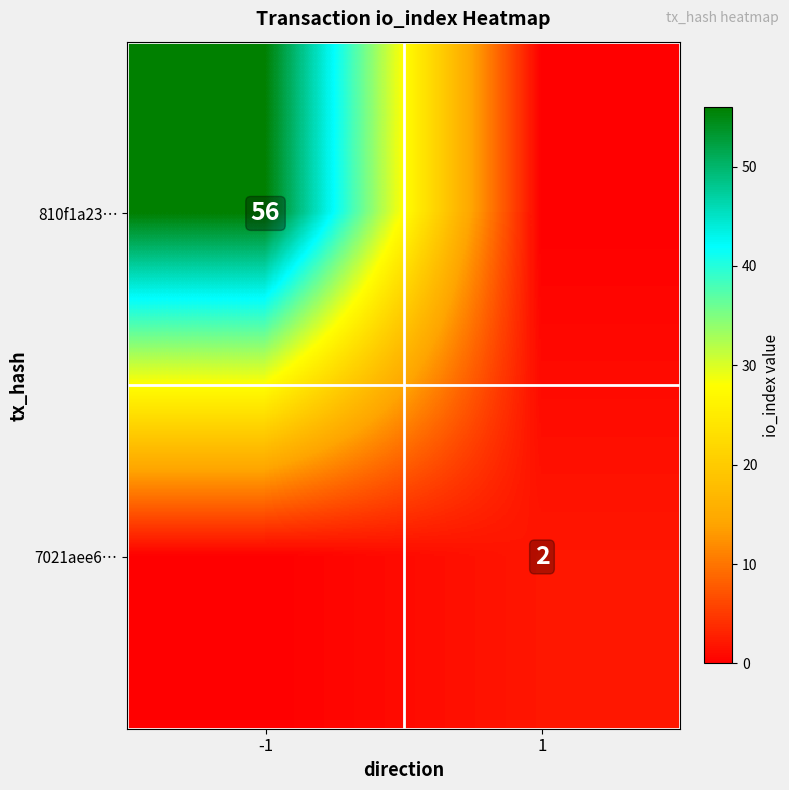

The 810f1a23… series shows 56 at -1. True or false?

True